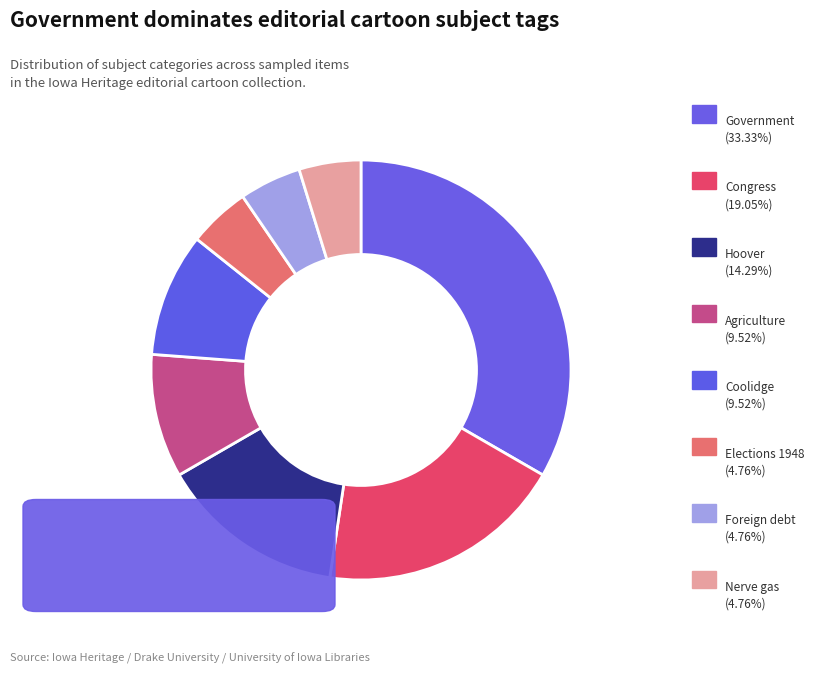

How many slices are in this pie chart?

8